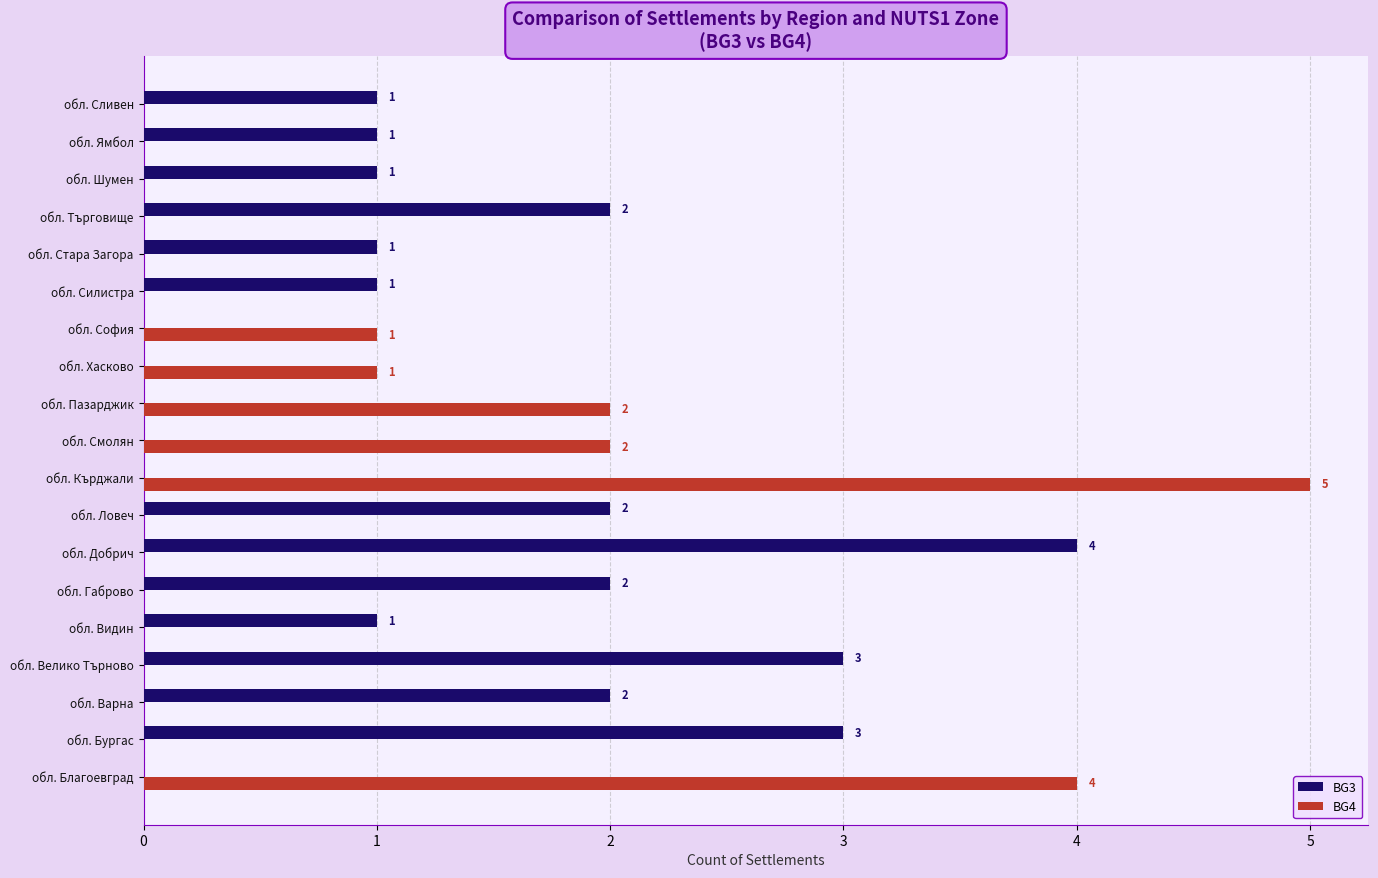

Which category has the highest value in the BG3 series?

обл. Добрич